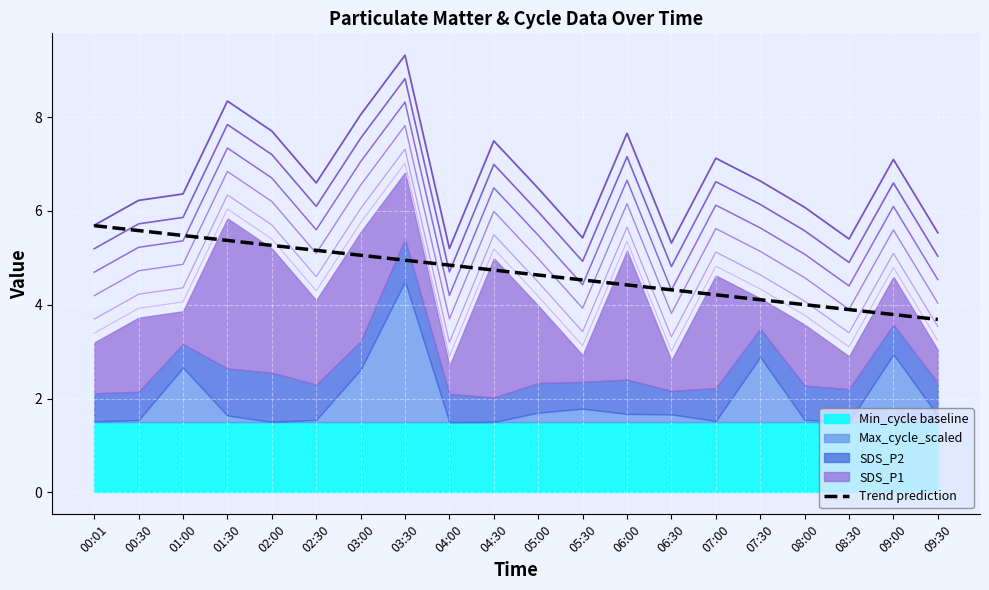

What is the label of the 13th point from the right?

03:30